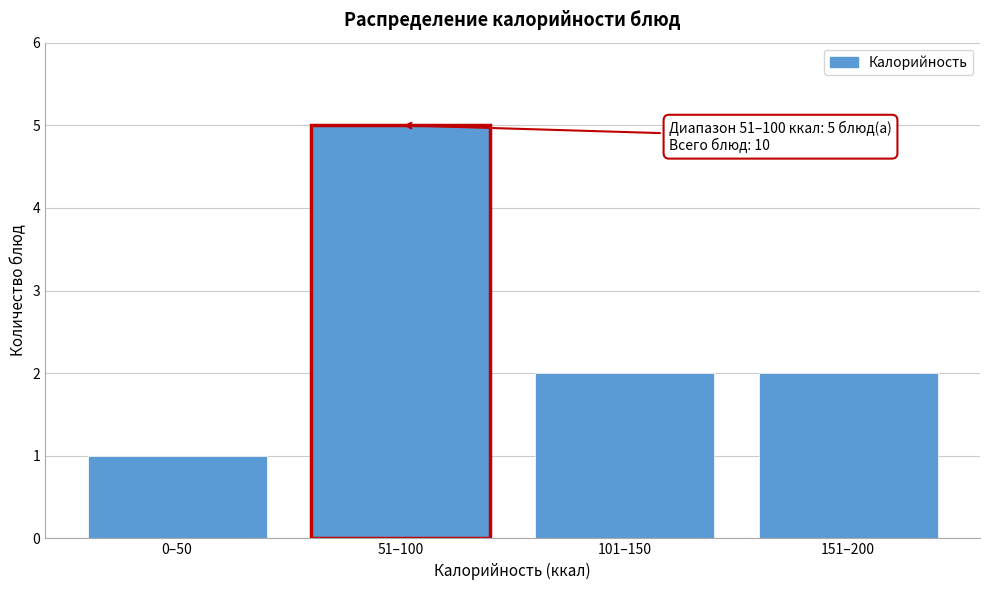

Reading left to right, what are all the values shown in this chart?

0–50=1	51–100=5	101–150=2	151–200=2